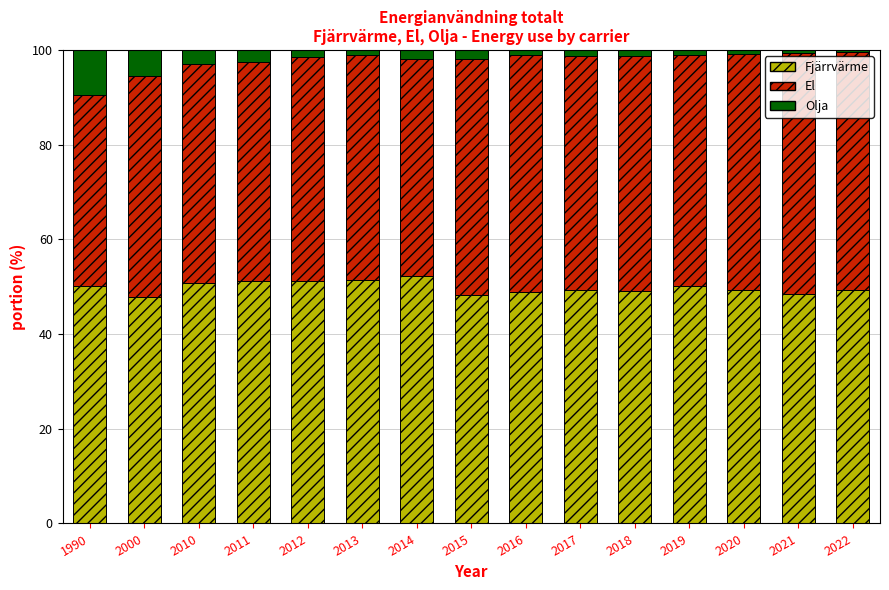

What is the difference between the second highest and second lowest values in the Fjärrvärme series?

3.3